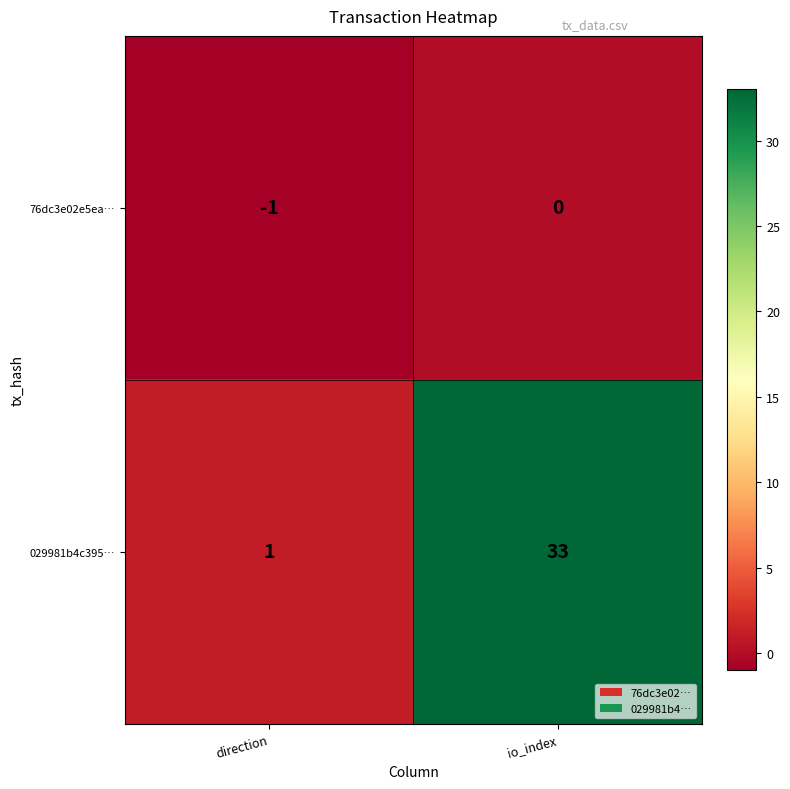

Where is 76dc3e02e5ea… nearest to the value 0?

io_index